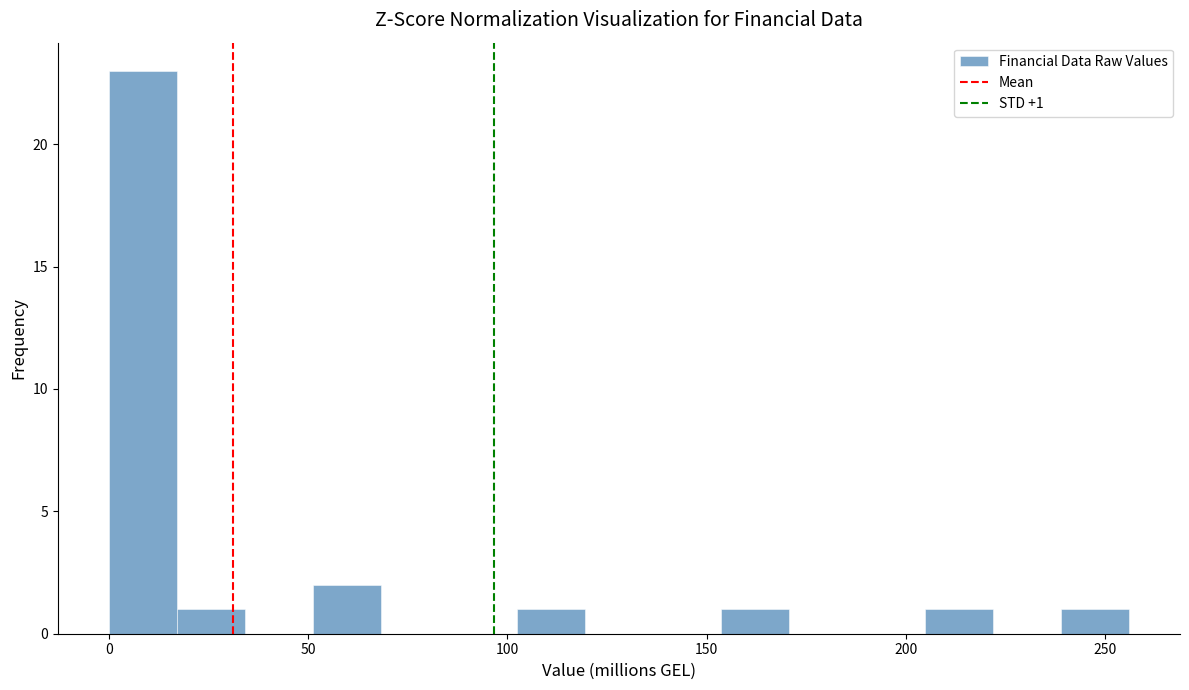

Around what value on the x-axis is the tallest bar? Give the approximate position of its centre, as read against the axis.

10